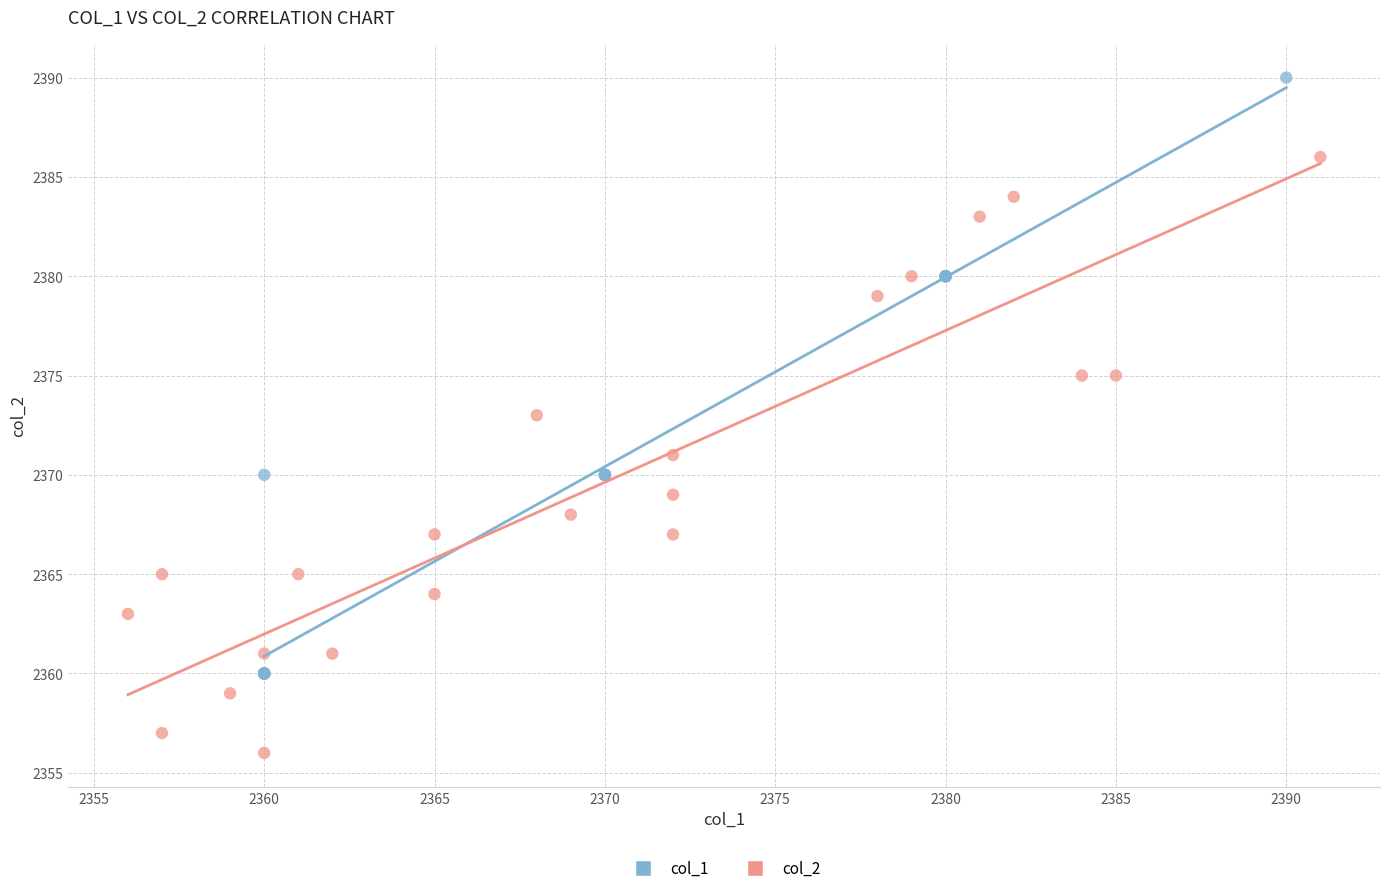

Which series contains the lowest Y value?

col_2